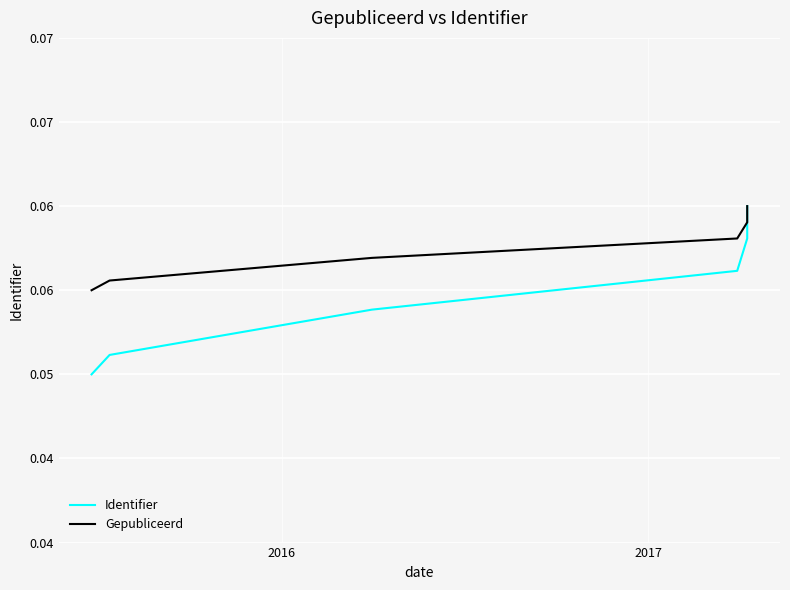

What is the maximum value for Identifier?

0.1